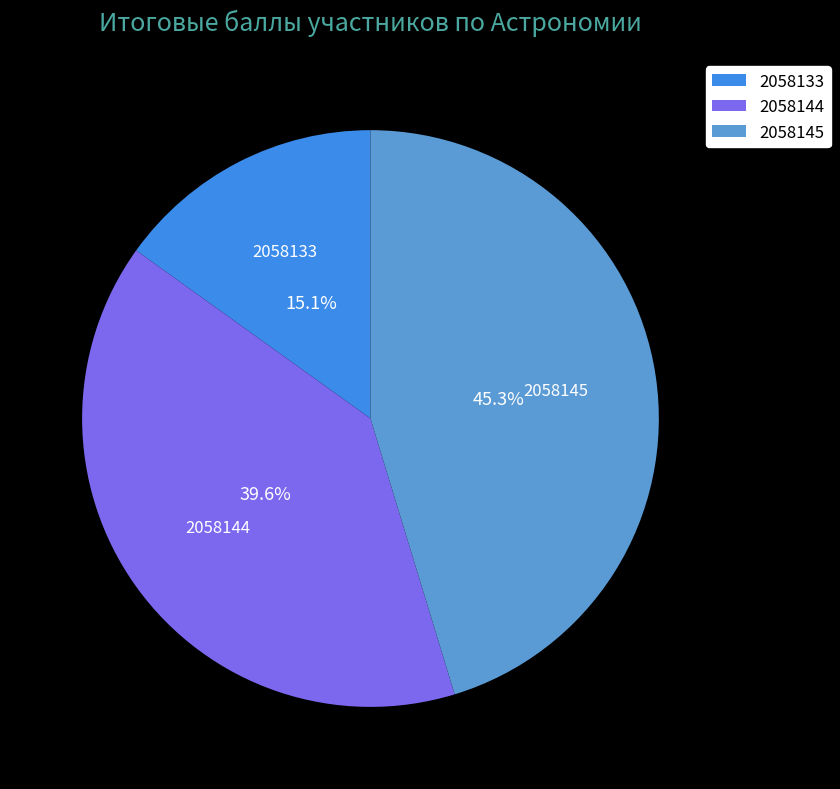

What percentage is the 2058144 slice, to the nearest percent?

40%